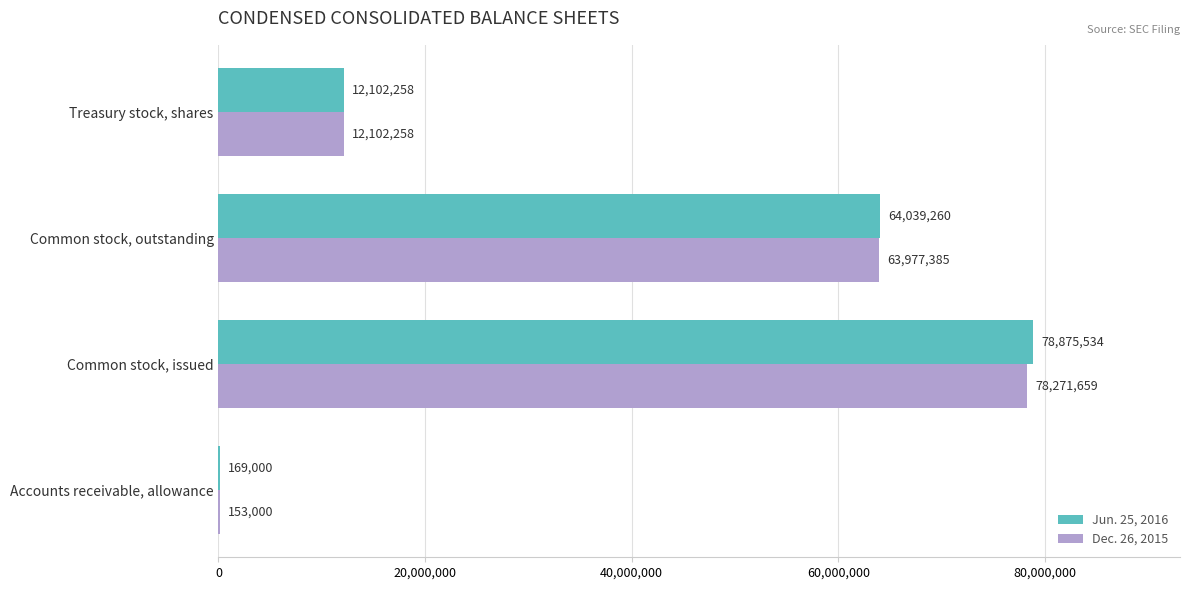

How many distinct data groups are displayed?

2